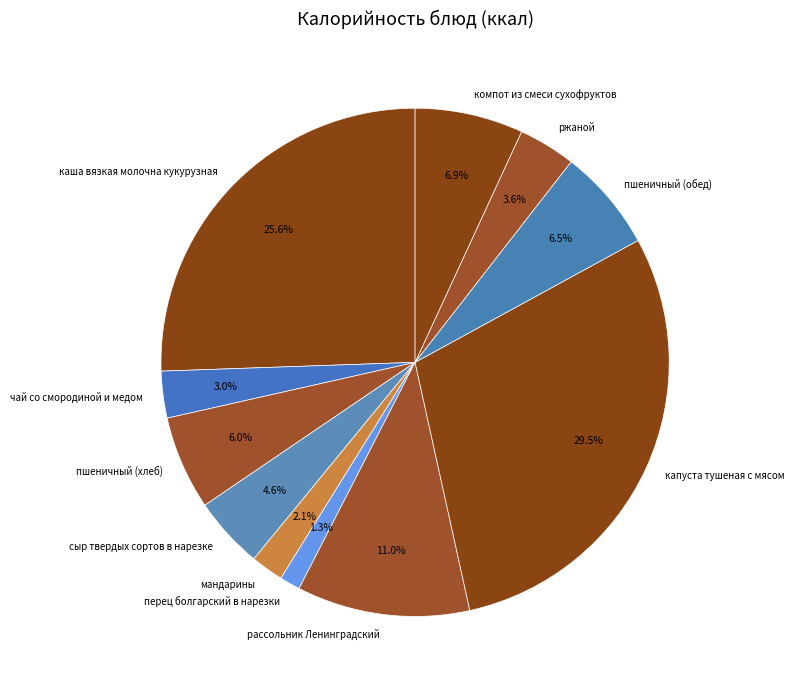

How many segments does this pie chart have?

11